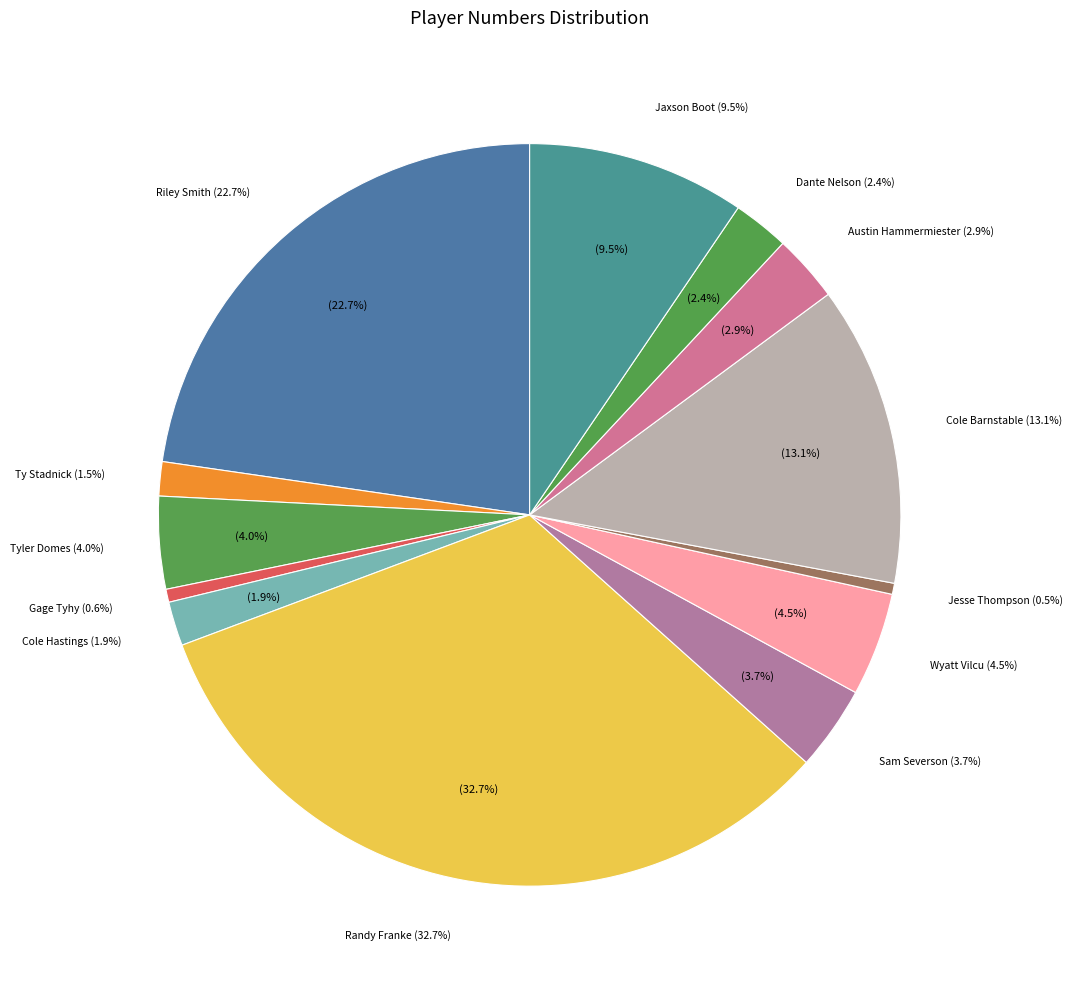

What portion of the pie excludes Sam Severson?

96.3%